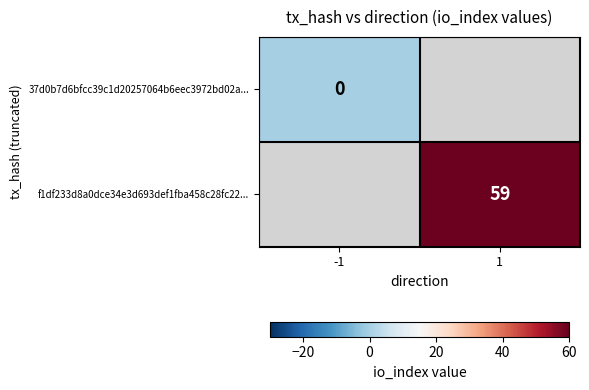

The f1df233d8a0dce34e3d693def1fba458c28fc22... series shows 59 at 1. True or false?

True